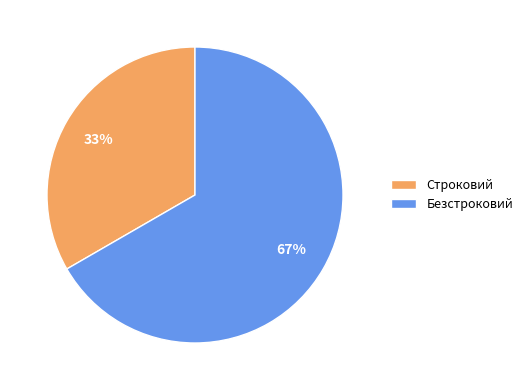

Is the sum of Безстроковий and Строковий greater than half?

Yes